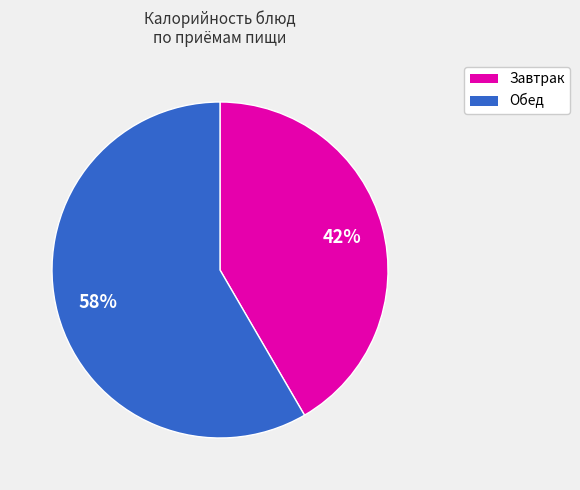

Is there any slice that represents more than half of the pie?

Yes